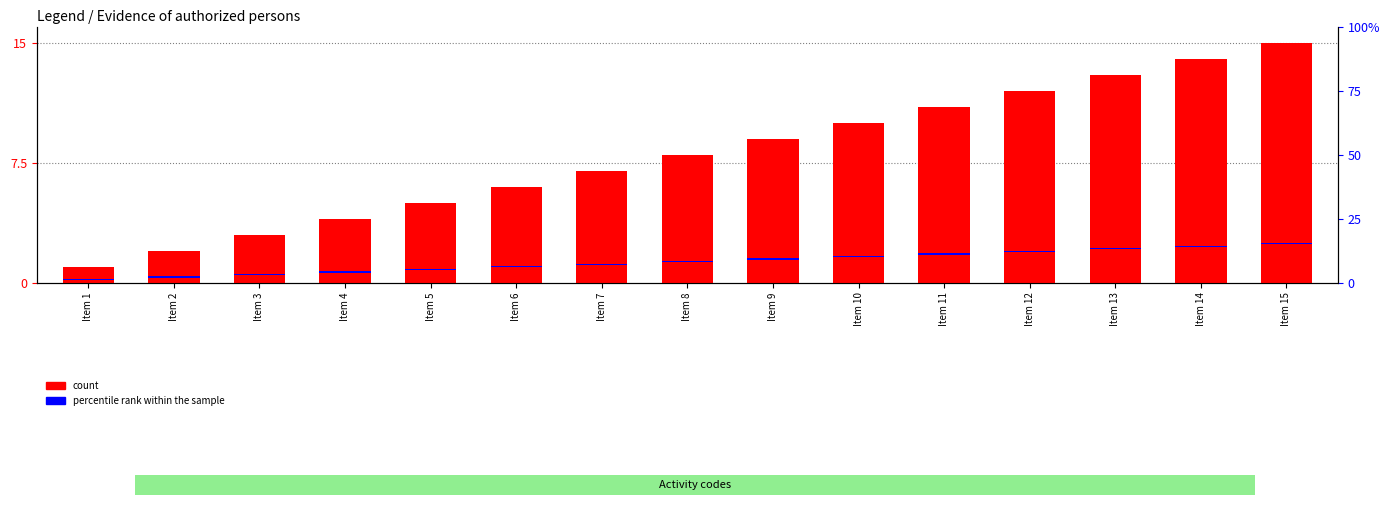

At how many categories does at least one series exceed 4?

11